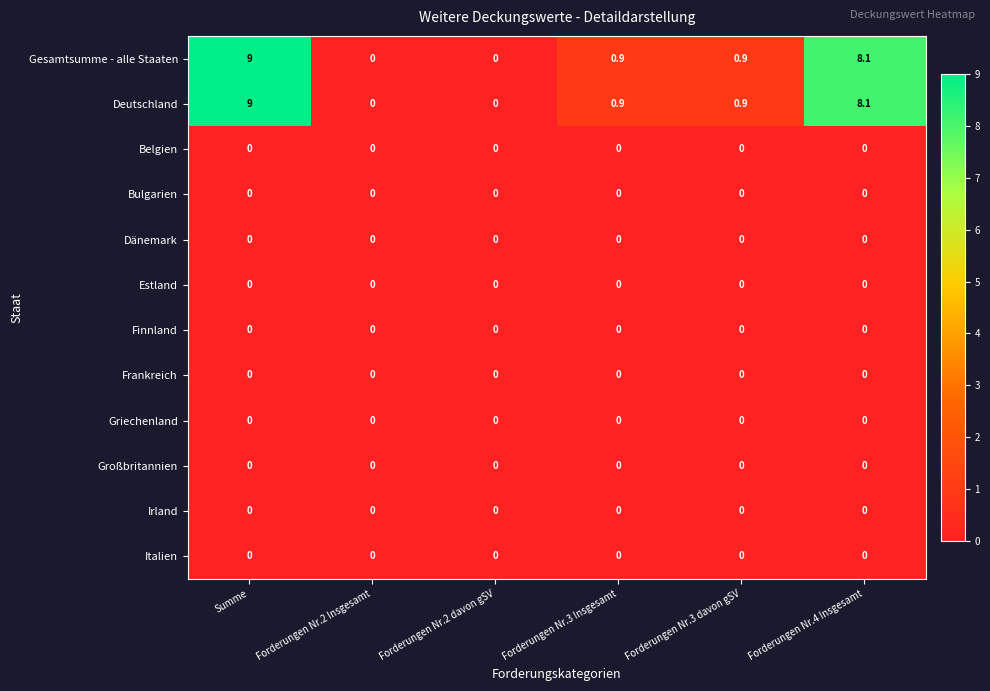

What is the total value across all series at Forderungen Nr.4 Insgesamt?

16.2